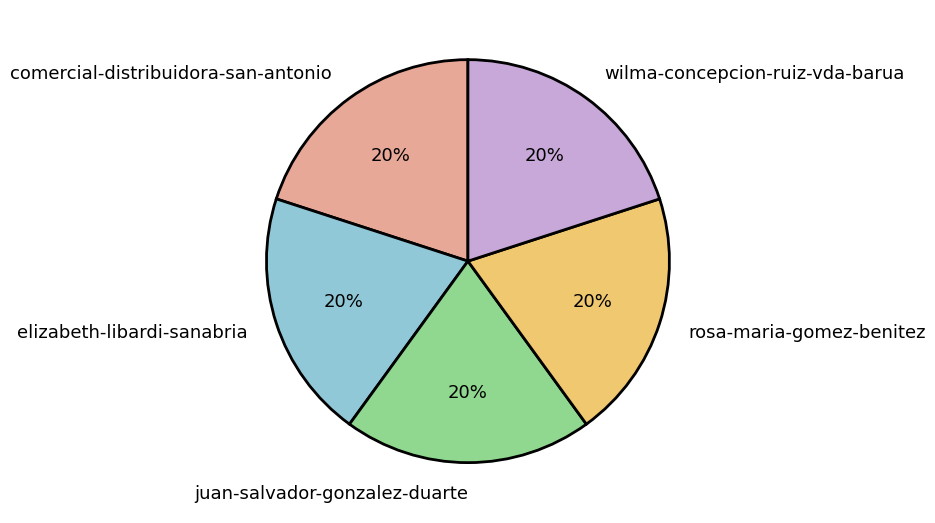

How many slices are in this pie chart?

5